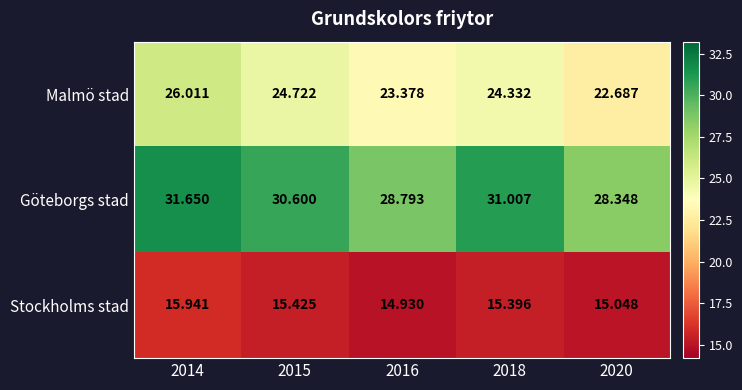

What is the total value across all series at 2014?

73.6